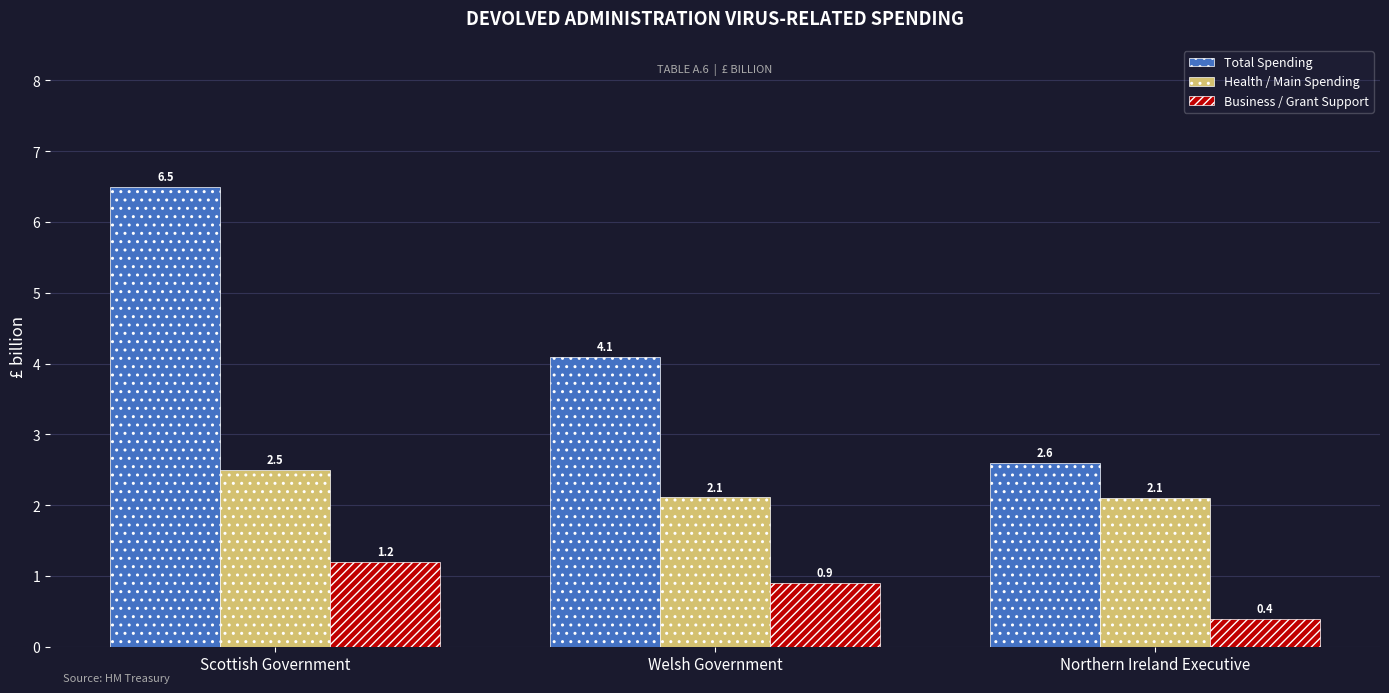

The Total Spending series shows 2.6 at Northern Ireland Executive. True or false?

True